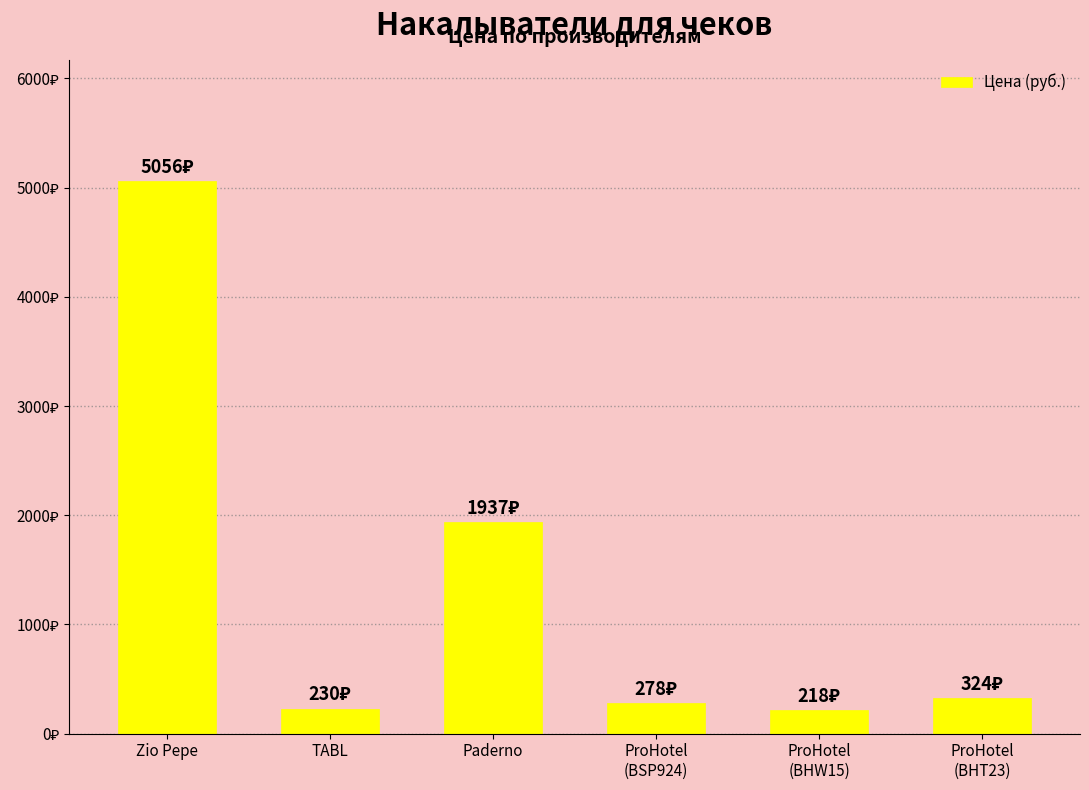

Are the bars horizontal?

No